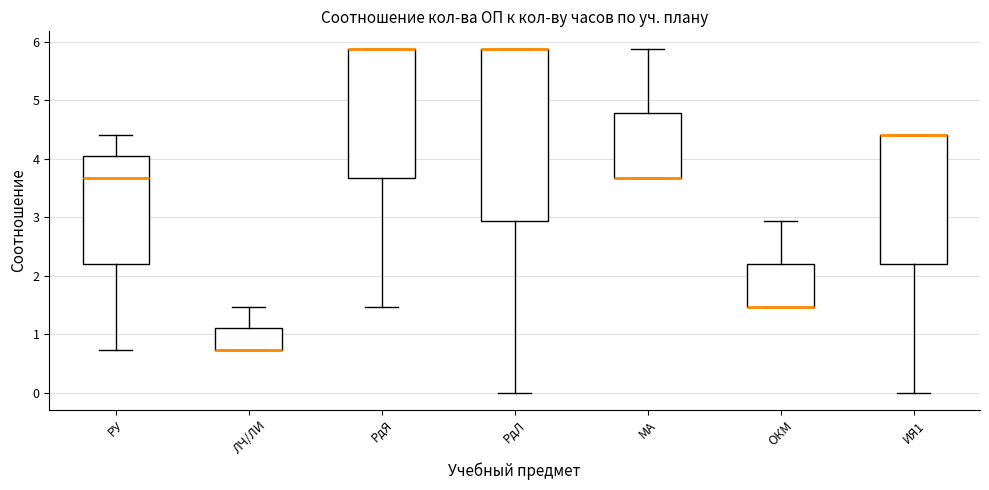

Reading left to right, read every box against the y-axis: the position of its median line, the range the box covers, and the ends of its whiskers. The values are not printed on the chart, so give them approximately, as read against the axis.

РУ: median 3.7, box 2.2 to 4.0, whiskers 0.7 to 4.4
ЛЧ/ЛИ: median 0.7 (drawn on the box's lower edge), box 0.7 to 1.1, whiskers 0.7 to 1.5
РдЯ: median 5.9 (drawn on the box's upper edge), box 3.7 to 5.9, whiskers 1.5 to 5.9
РдЛ: median 5.9 (drawn on the box's upper edge), box 2.9 to 5.9, whiskers 0.0 to 5.9
МА: median 3.7 (drawn on the box's lower edge), box 3.7 to 4.8, whiskers 3.7 to 5.9
ОКМ: median 1.5 (drawn on the box's lower edge), box 1.5 to 2.2, whiskers 1.5 to 2.9
ИЯ1: median 4.4 (drawn on the box's upper edge), box 2.2 to 4.4, whiskers 0.0 to 4.4